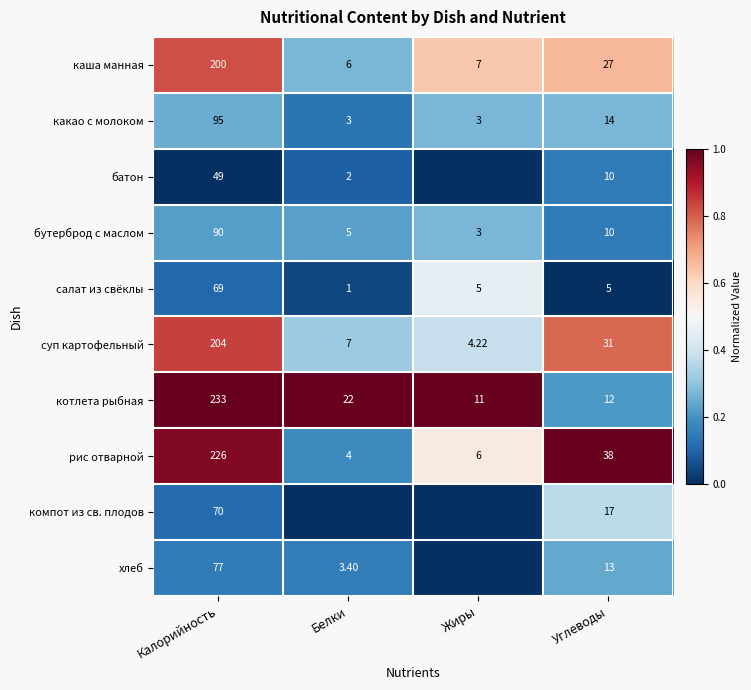

Which series changed the most between Калорийность and Углеводы?

котлета рыбная